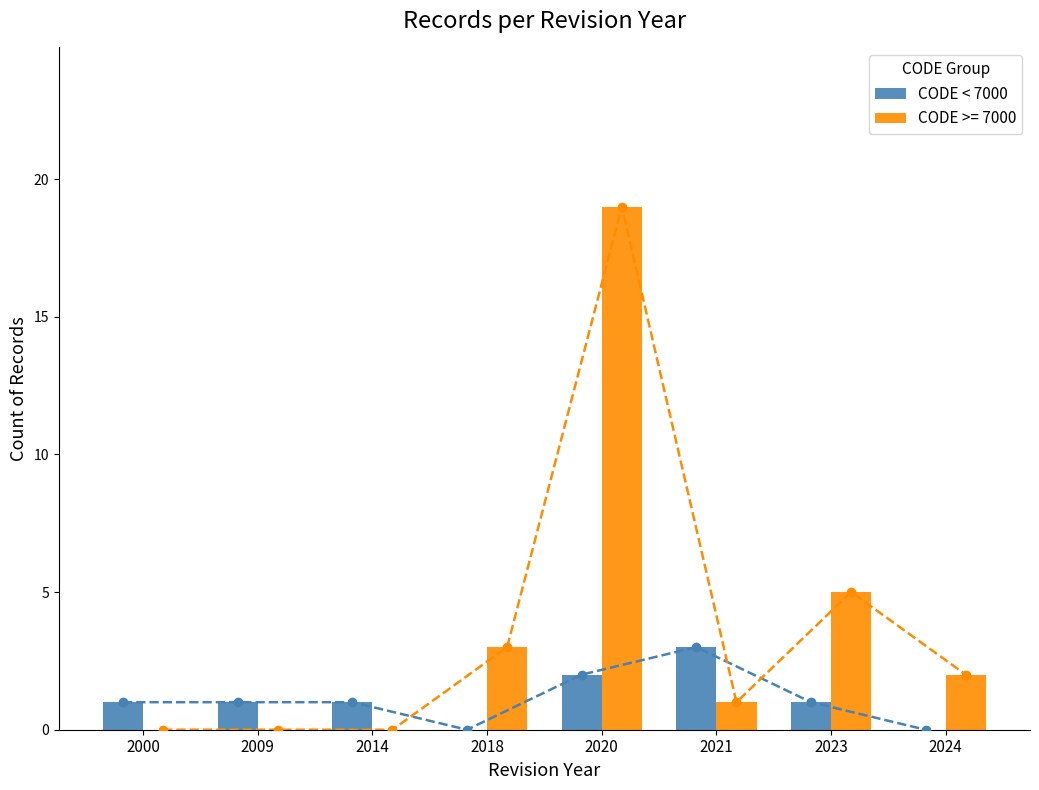

Rank the categories by value from highest to lowest.

2021, 2020, 2000, 2009, 2014, 2023, 2018, 2024